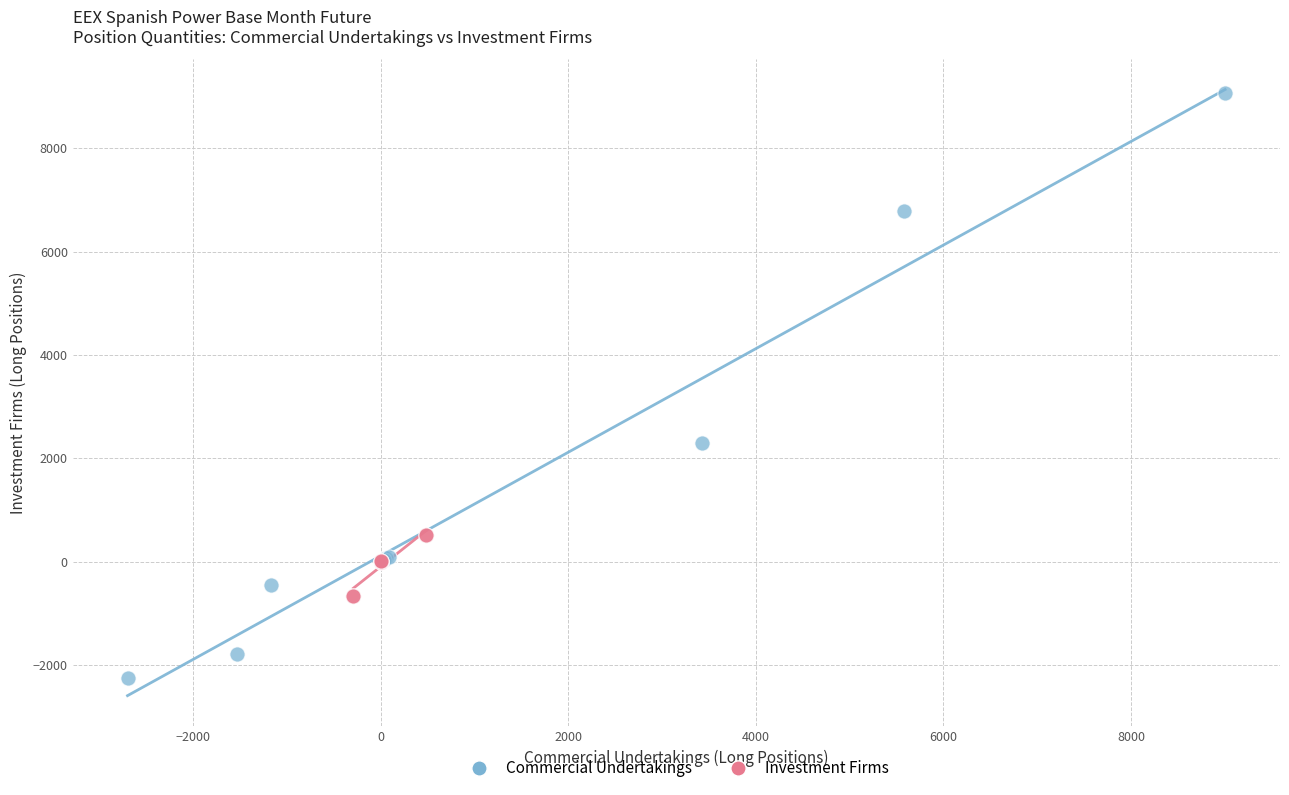

Which series reaches the maximum Y coordinate?

Commercial Undertakings